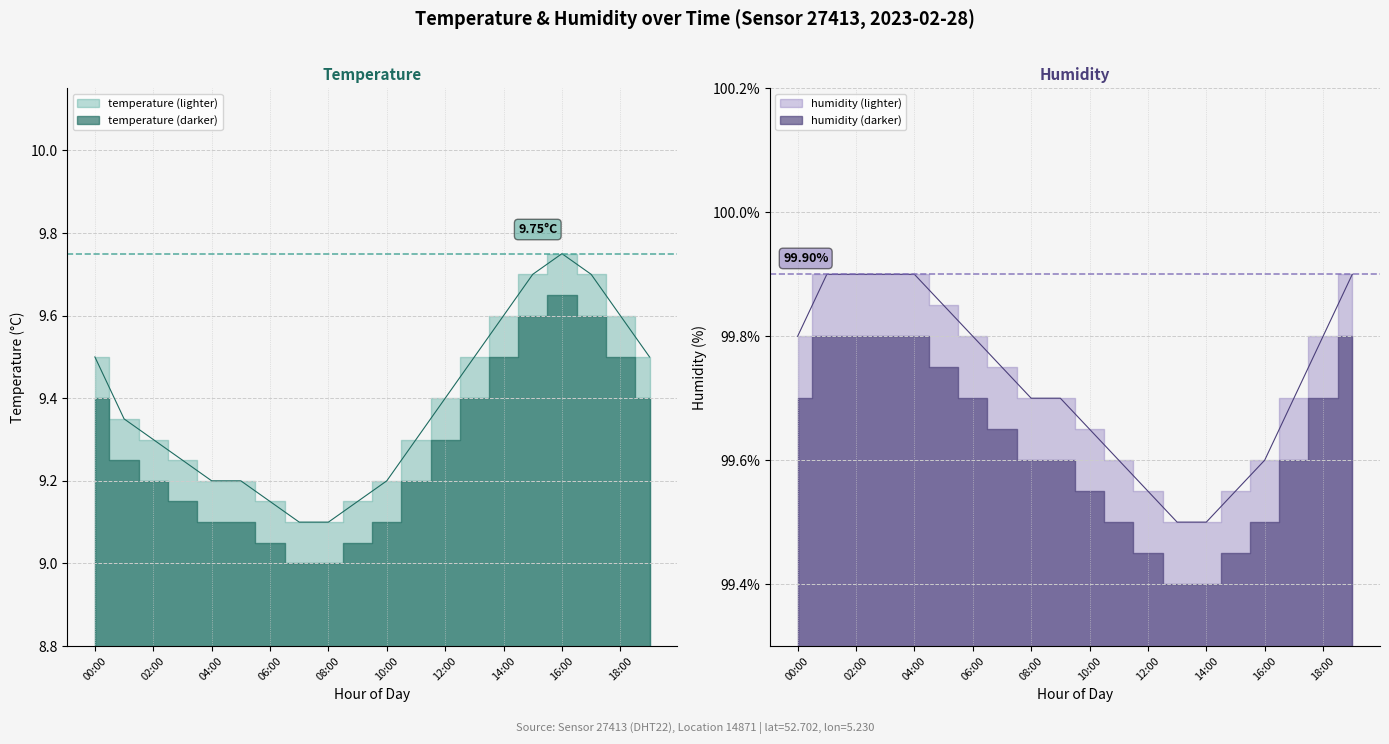

True or false: temperature has more than 2 interior local peaks.

False